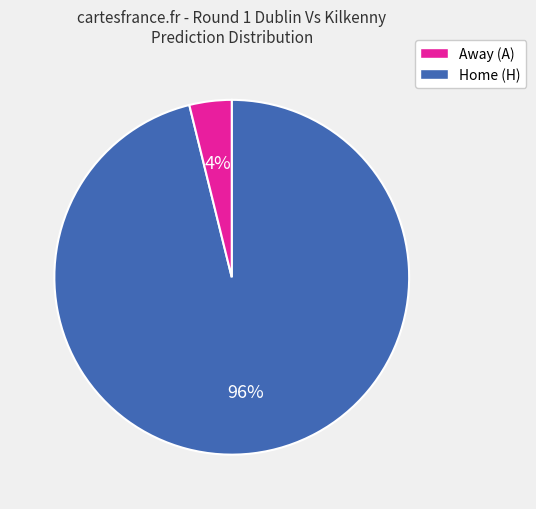

How many slices are in this pie chart?

2